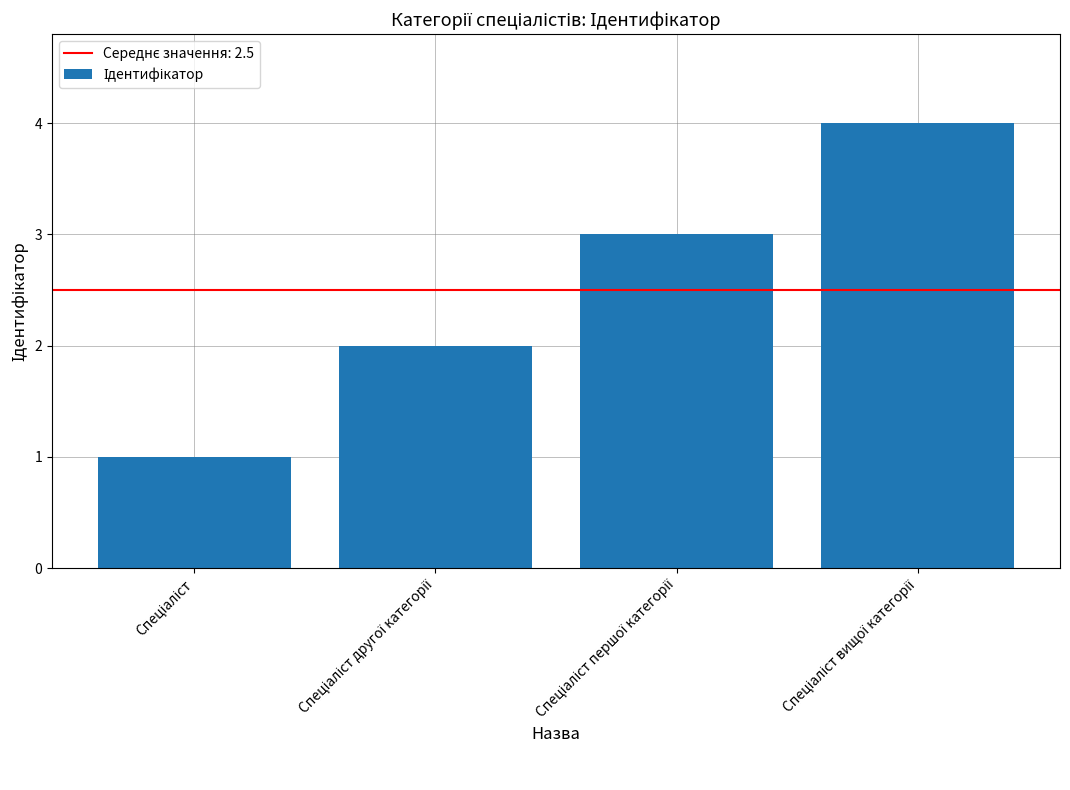

What is the sum of all values?

10